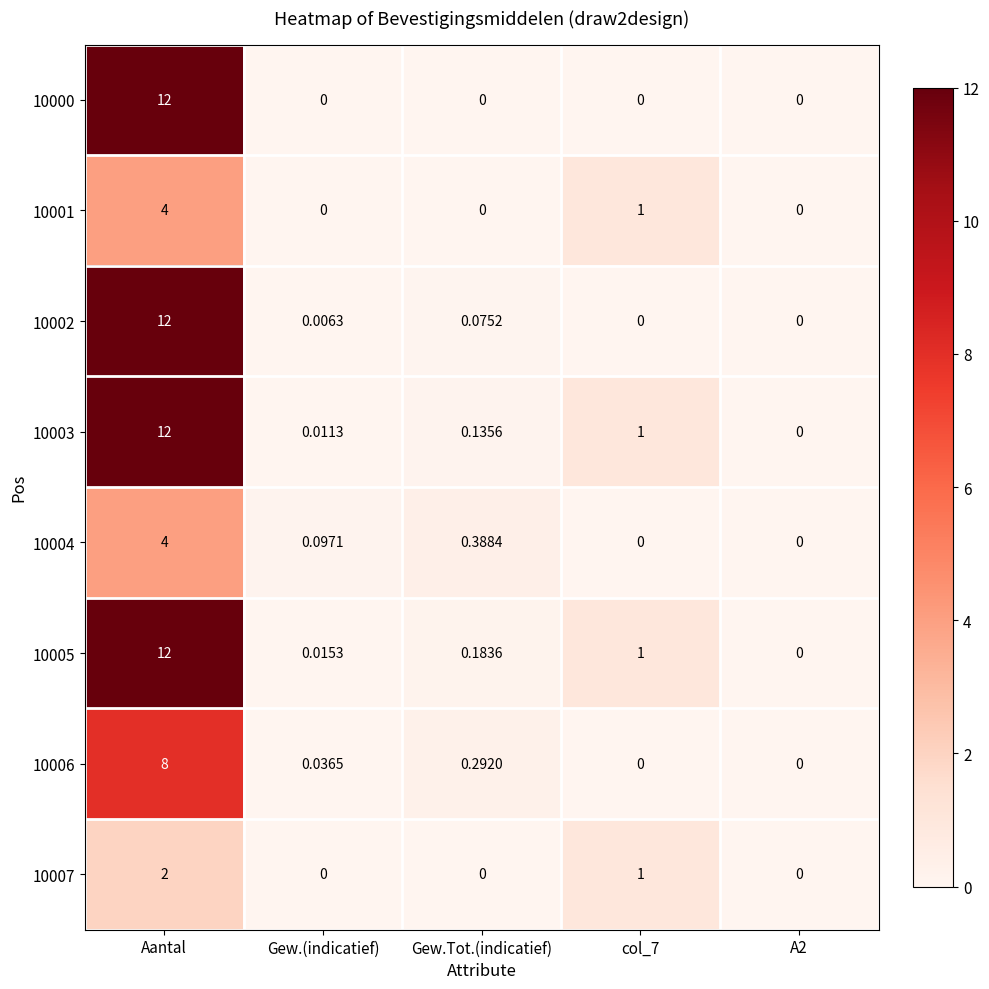

At which category does the chart reach its peak across all series?

Aantal